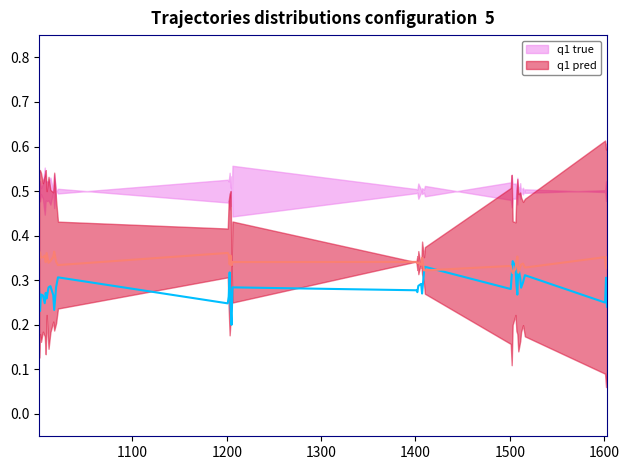

Is the value of q1 true at 16 greater than the value of q1 pred at 35?

No